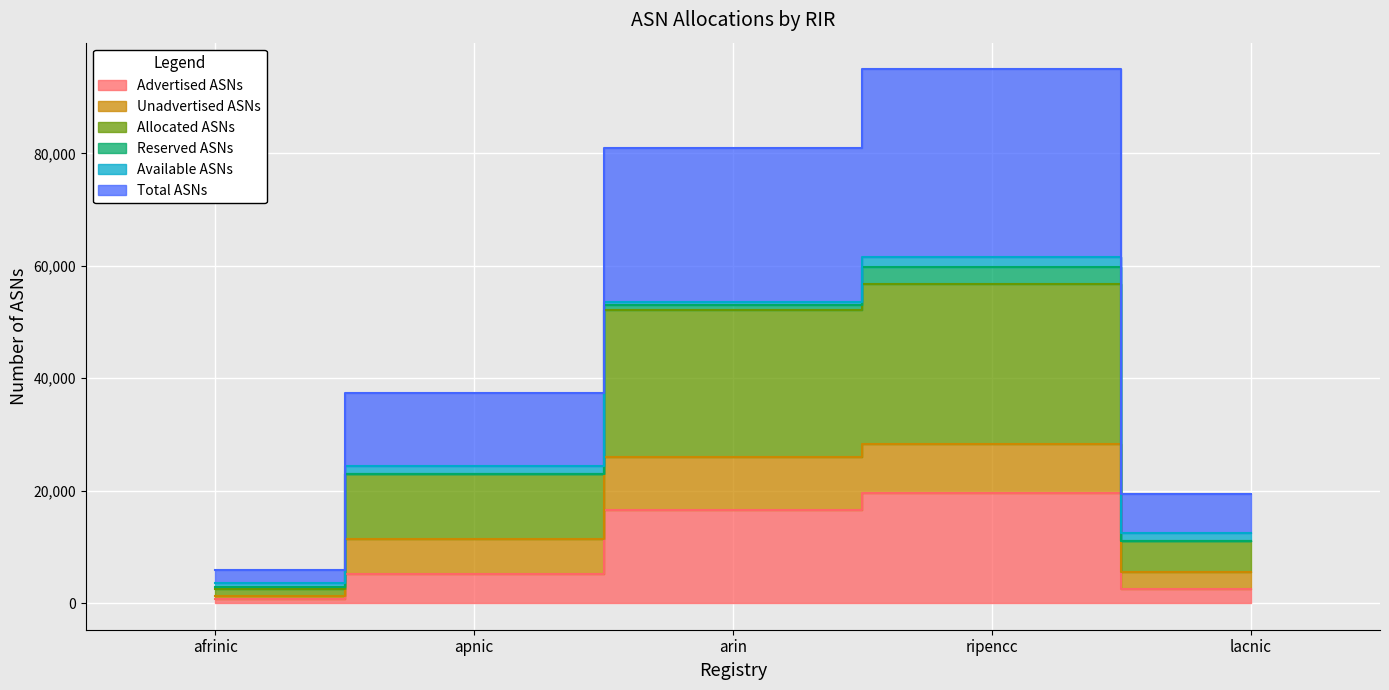

Between ripencc and afrinic, which is larger?

ripencc